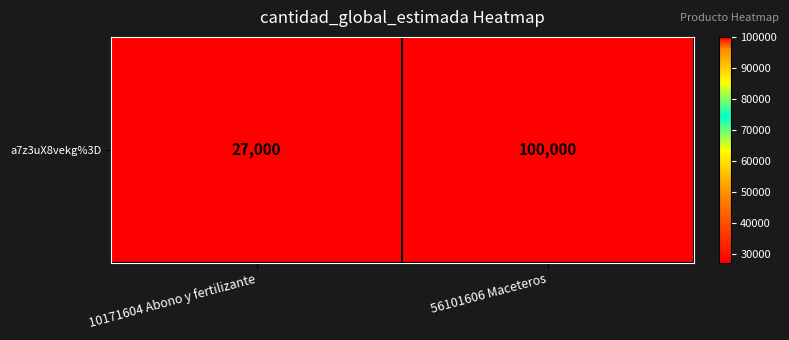

Reading left to right, what are all the values shown in this chart?

27000	100000